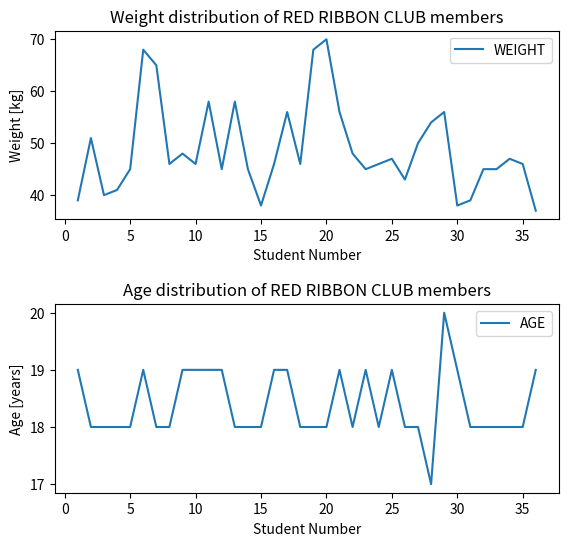

At which label does WEIGHT reach its peak?

20